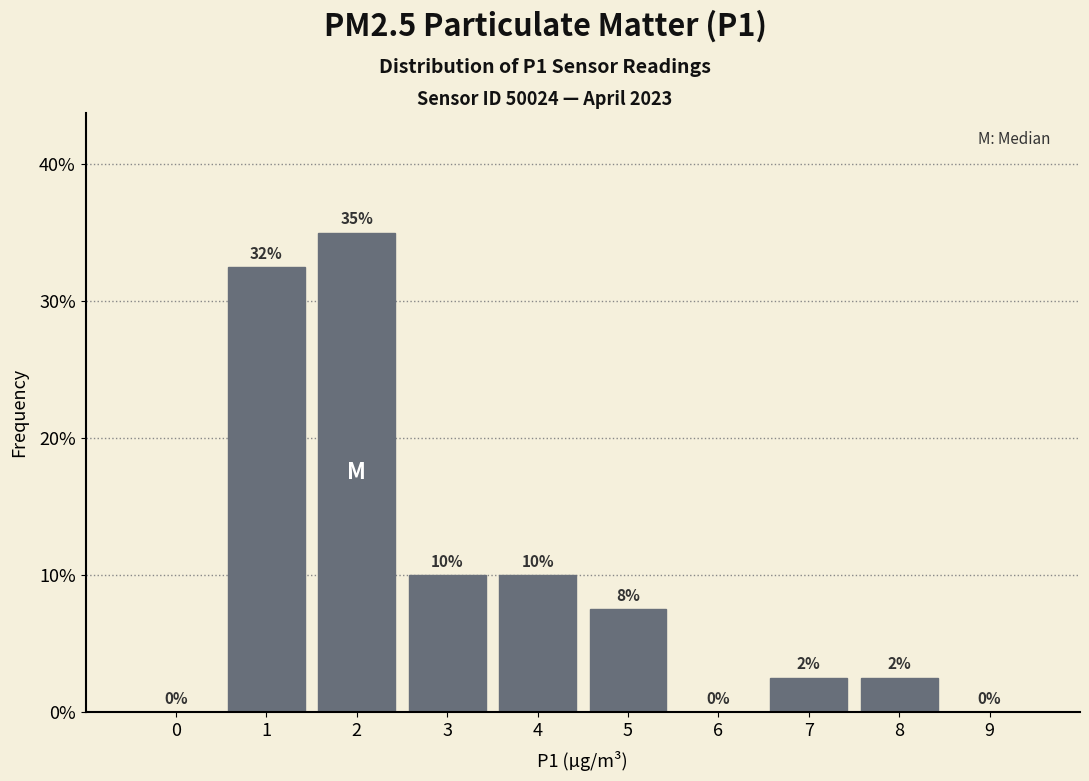

What is the change in value from 0 to 3?

+10.0